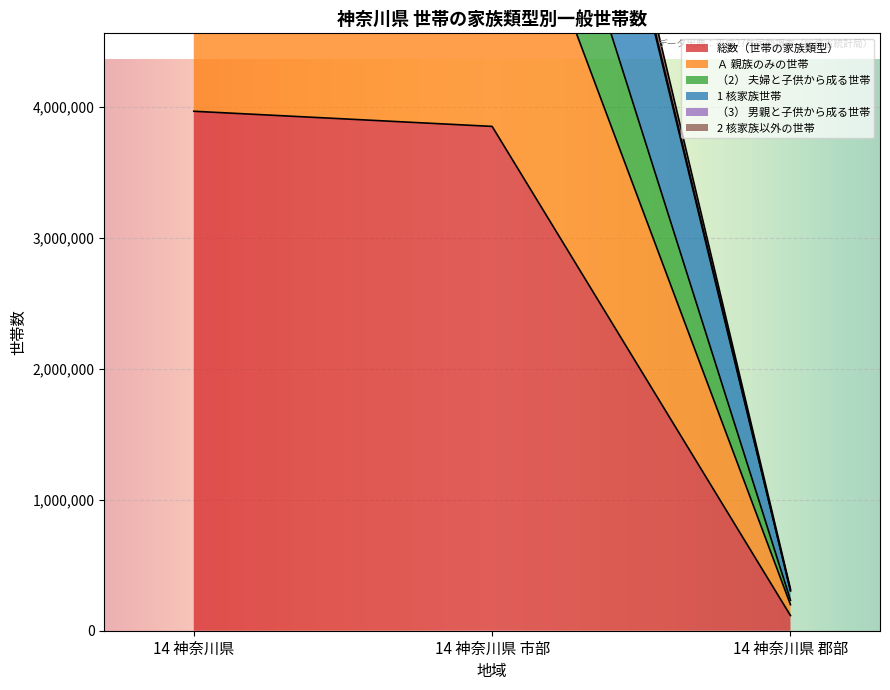

The value of 総数（世帯の家族類型） at 14 神奈川県 is 3965190. True or false?

True